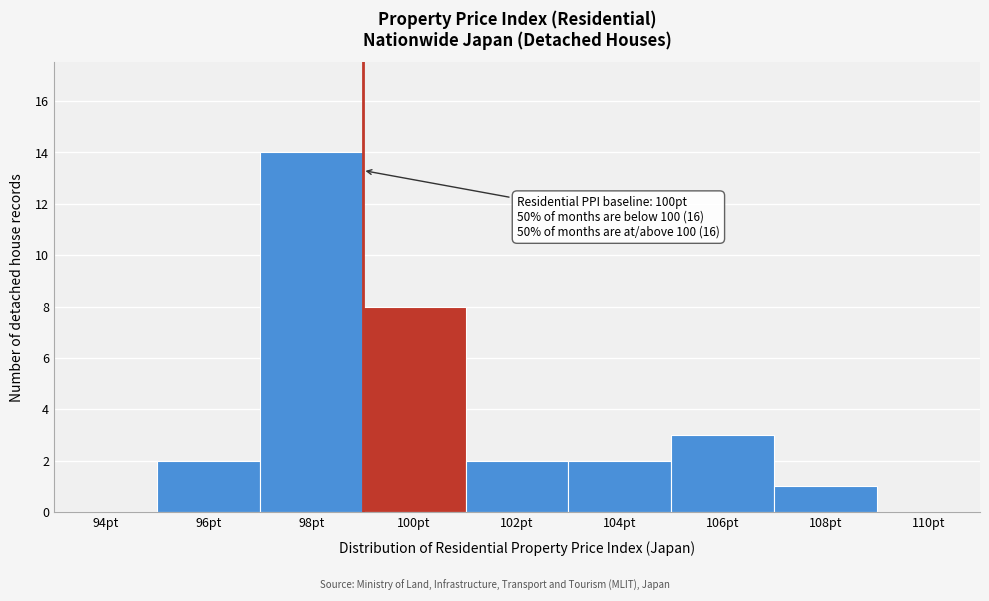

Reading left to right, extract all data points from this chart.

94pt=0	96pt=2	98pt=14	100pt=8	102pt=2	104pt=2	106pt=3	108pt=1	110pt=0